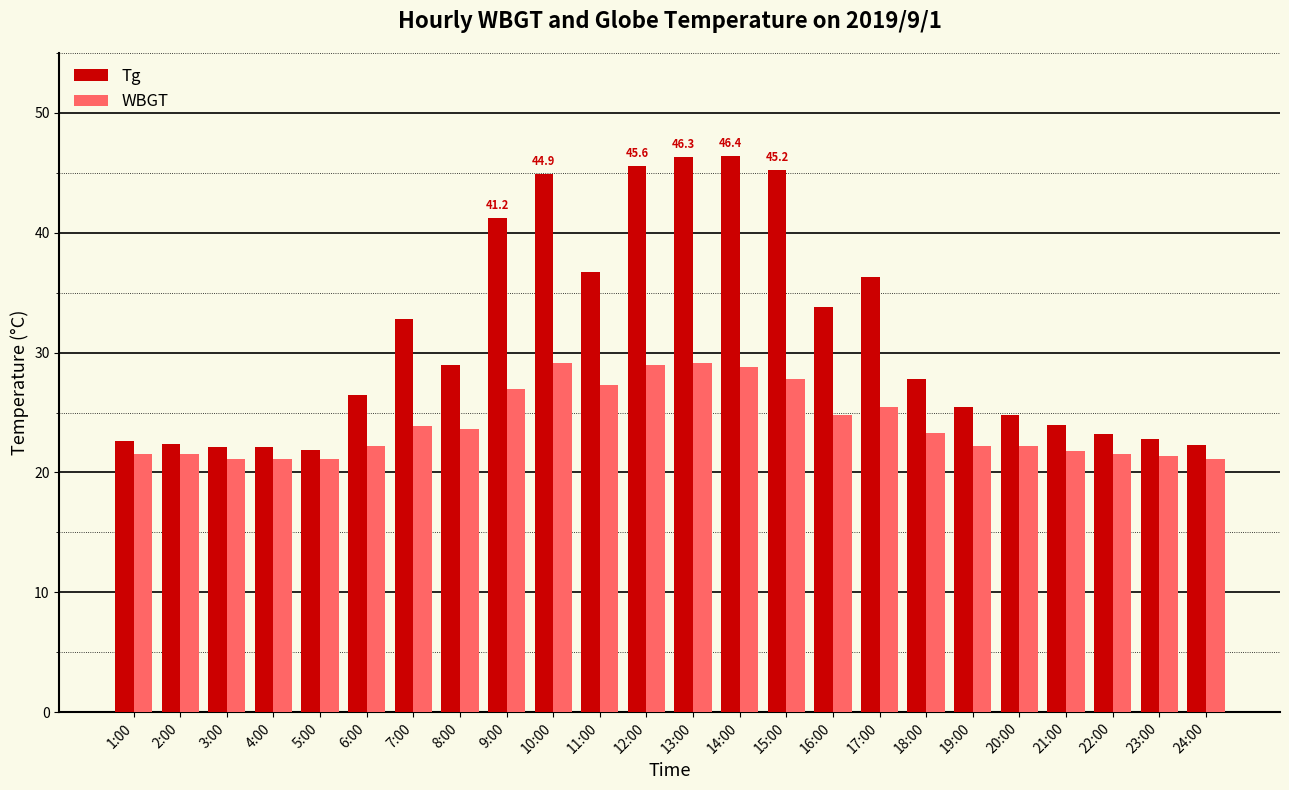

What is the sum of all WBGT values?

577.9